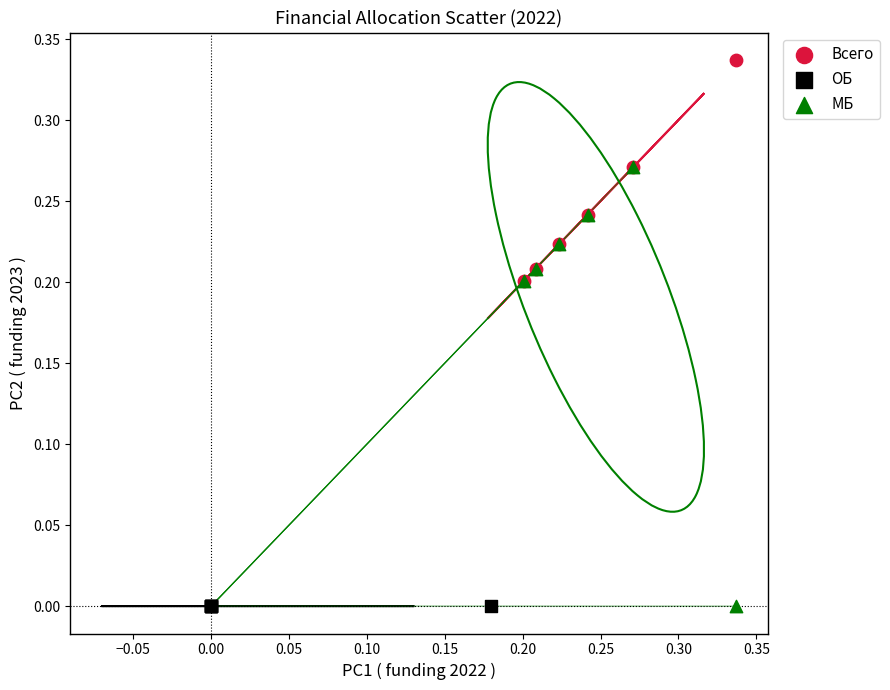

Which series contains the highest Y value?

Всего